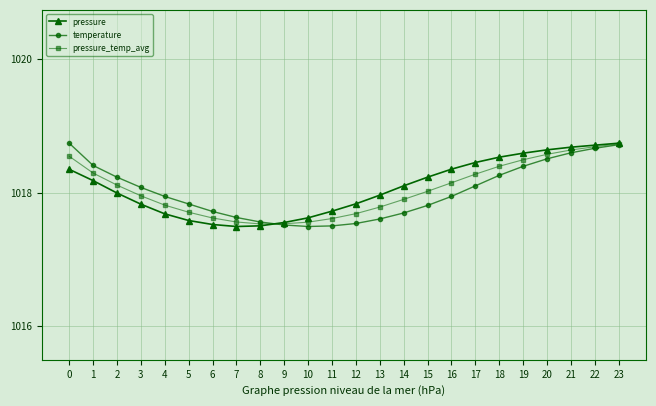

What is the total value across all series at 15?

3054.1